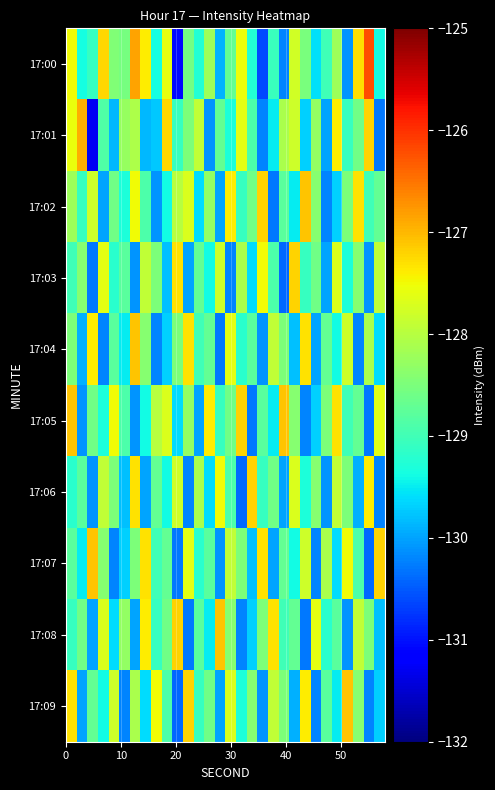

What is the maximum value shown in the chart?

-126.2